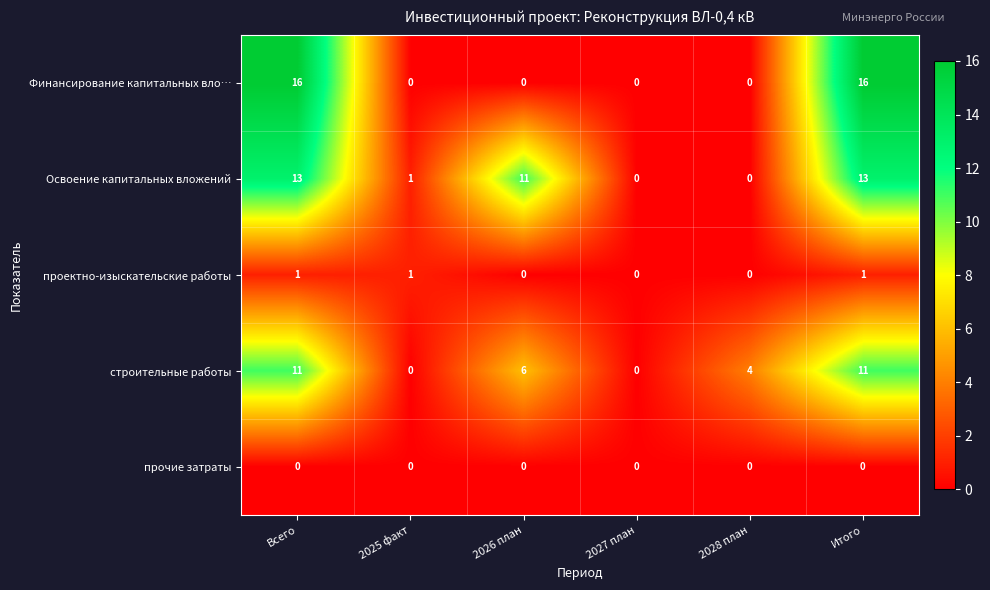

Which series has the widest spread of values?

Финансирование капитальных вло…